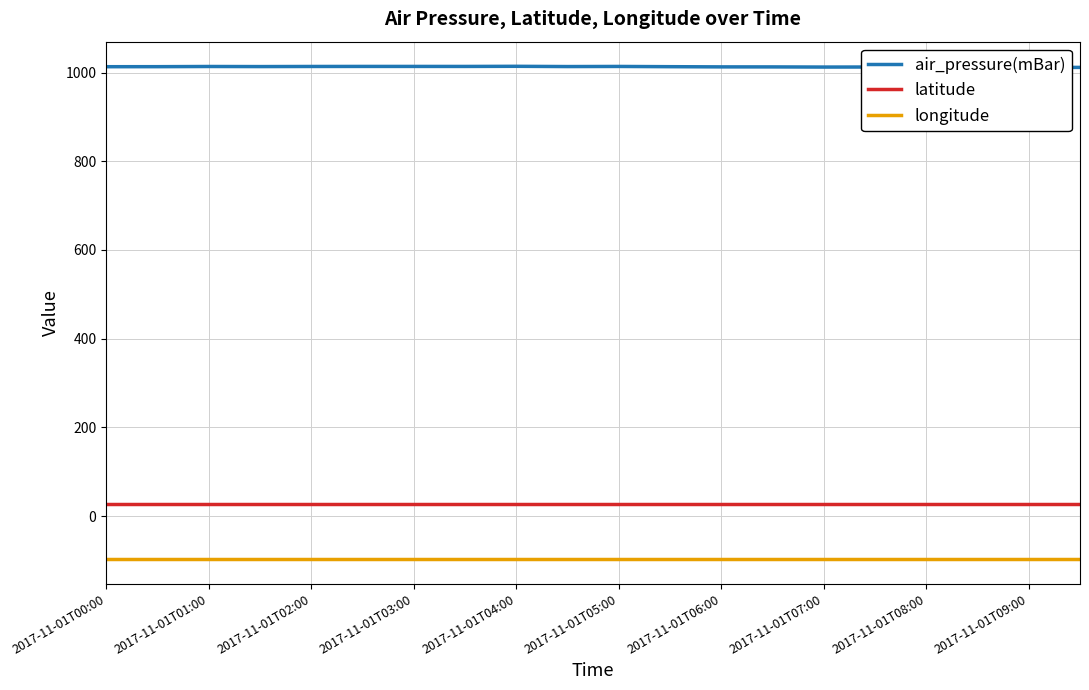

Does the chart display data point markers on the line(s)?

No